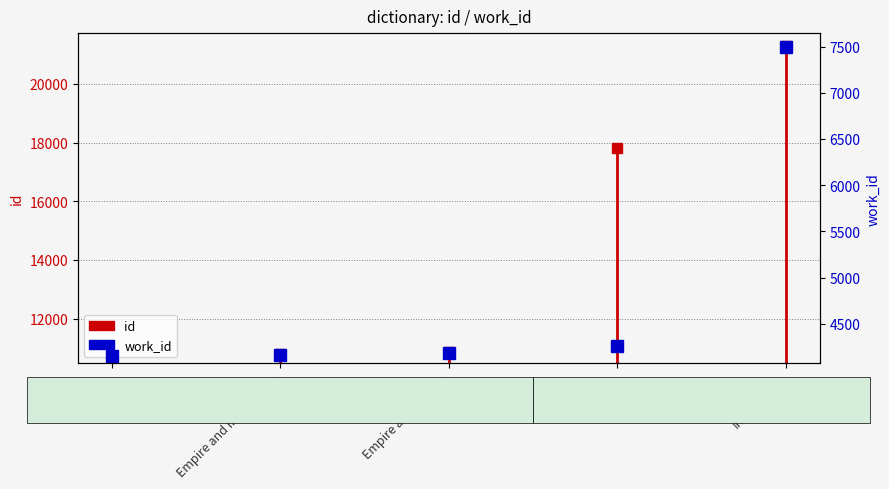

Count the number of values greater than 4183.

2